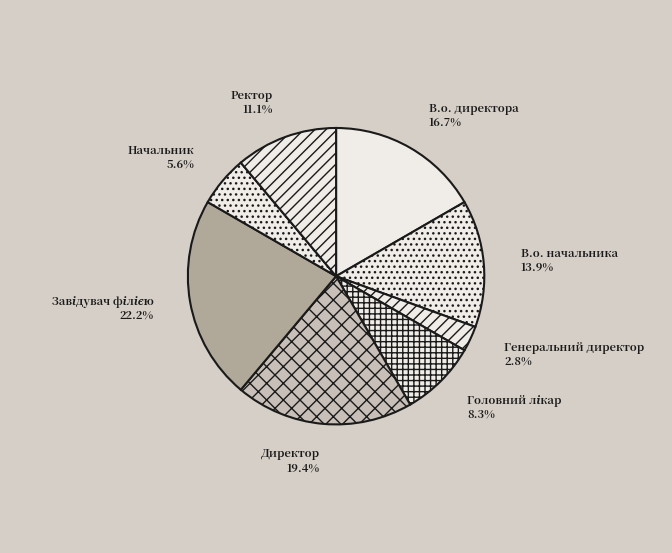

To the nearest percent, what portion does В.о. начальника represent?

14%